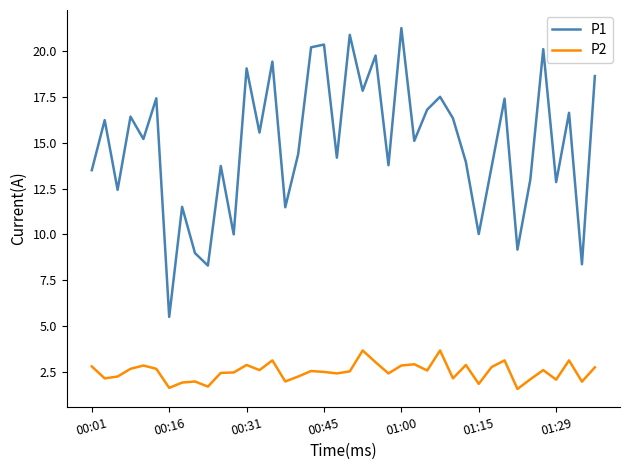

What are all the series names shown in the legend?

P1, P2